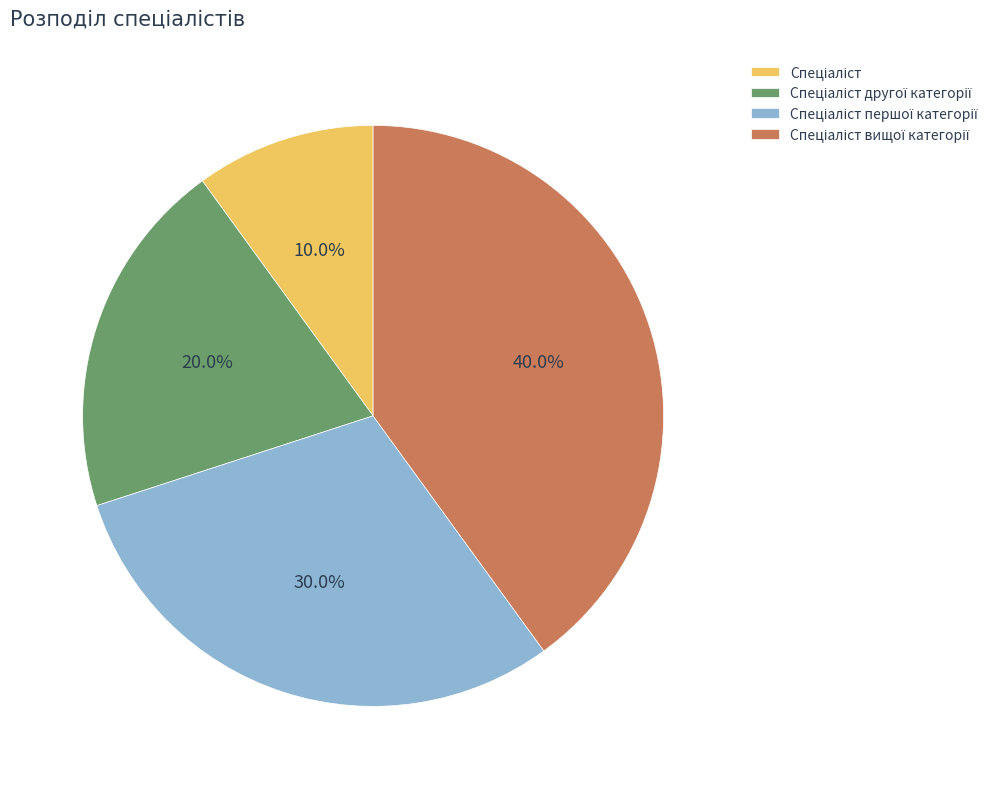

Is there a majority slice in this chart?

No